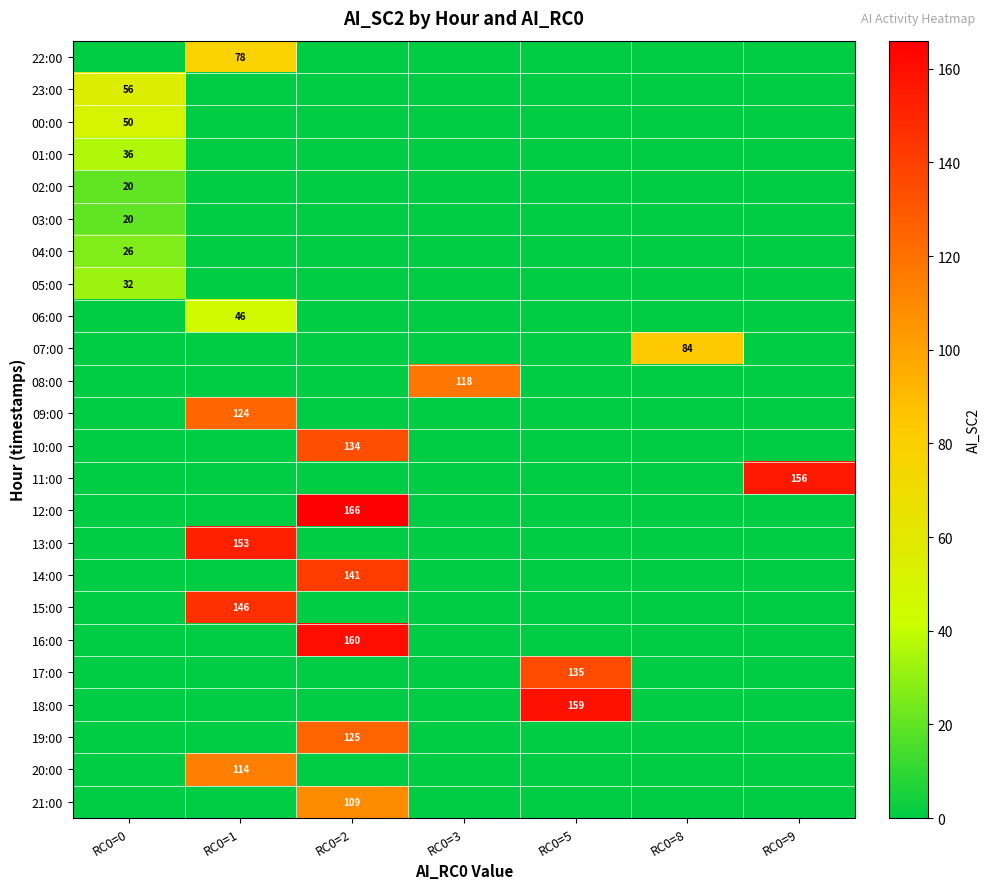

The value of 03:00 at RC0=0 is 32. True or false?

False